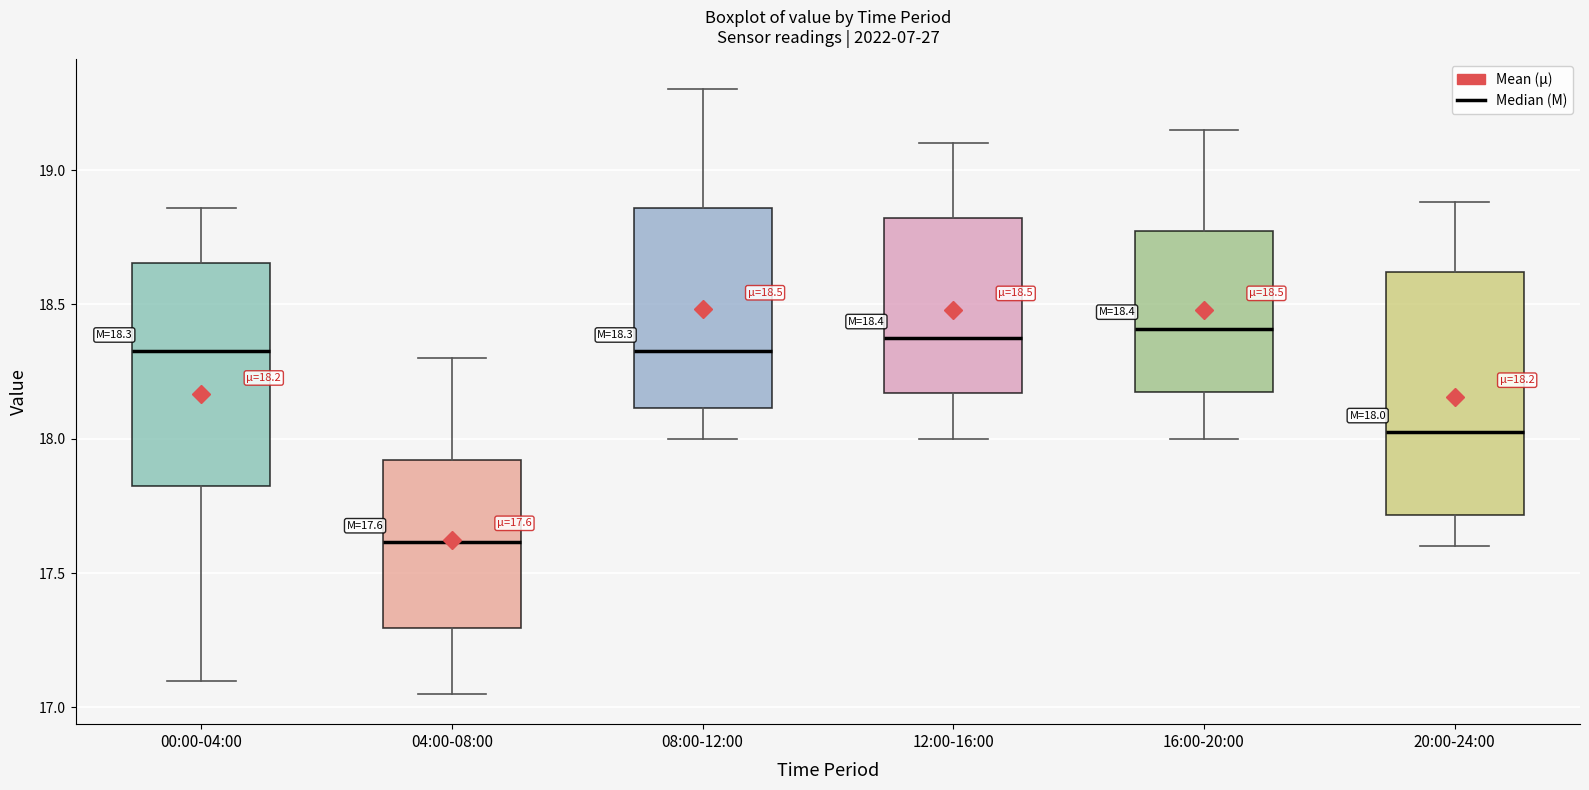

Which box has the lowest median line?

04:00-08:00